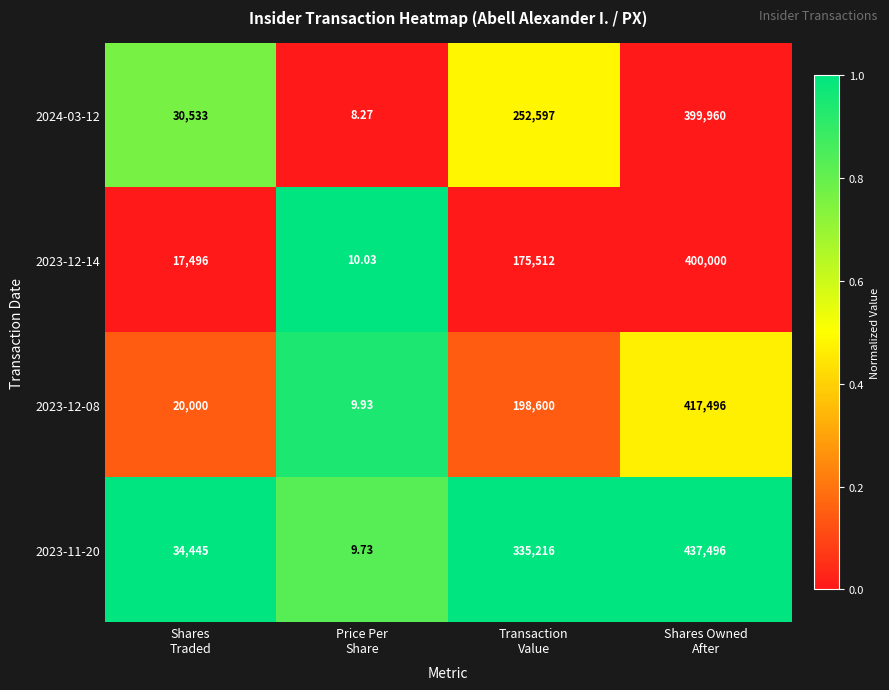

How many distinct data groups are displayed?

4